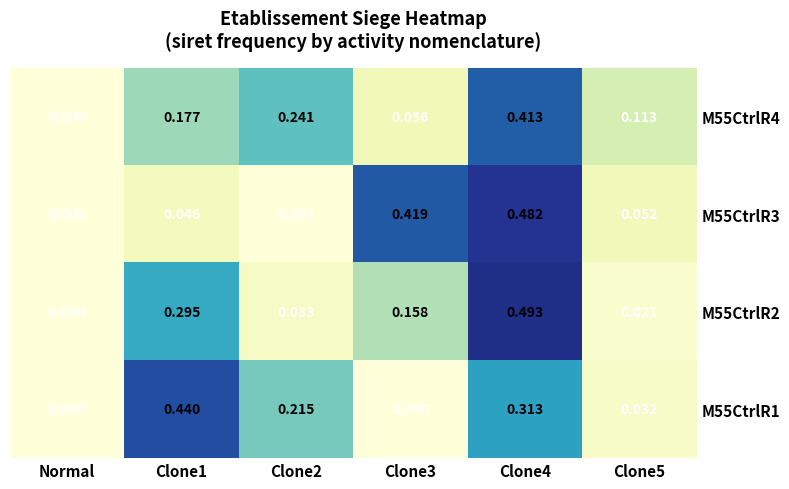

Is the value of M55CtrlR2 at Clone1 greater than the value of M55CtrlR1 at Clone1?

No